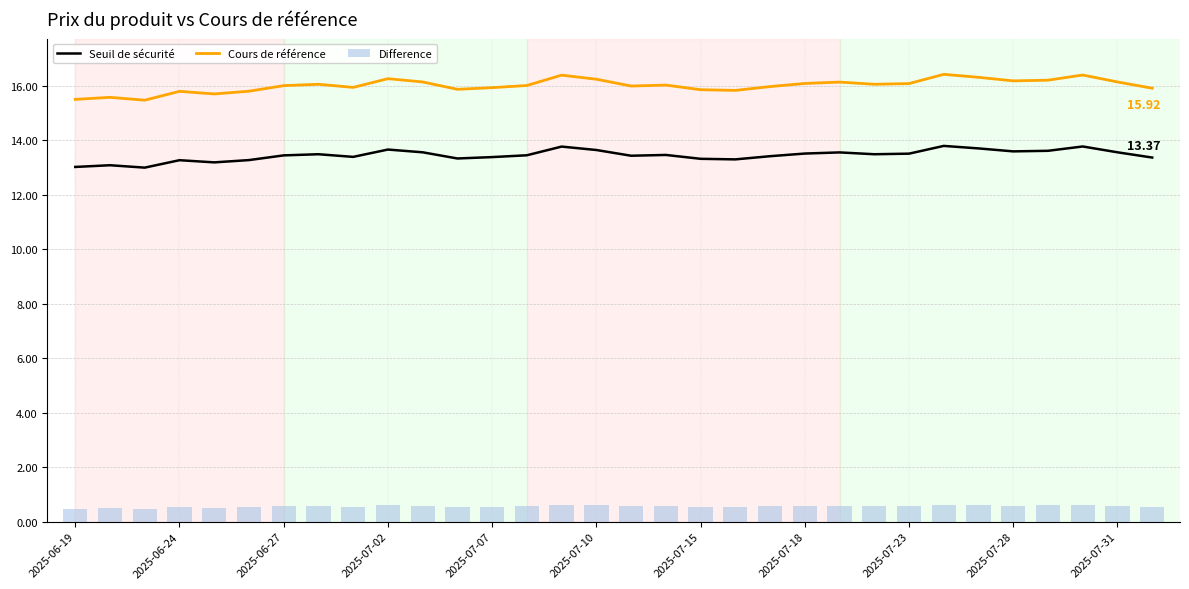

True or false: Seuil de sécurité and Cours de référence cross at least once.

False